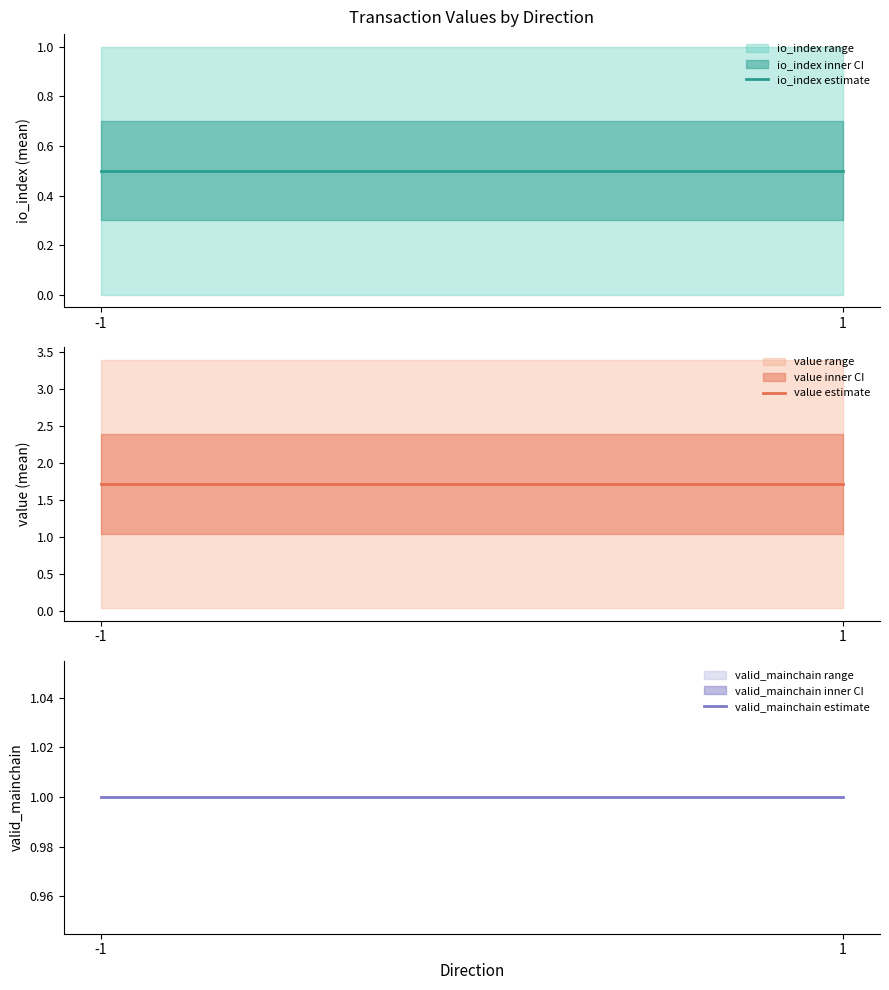

How many lines are shown in the chart?

3